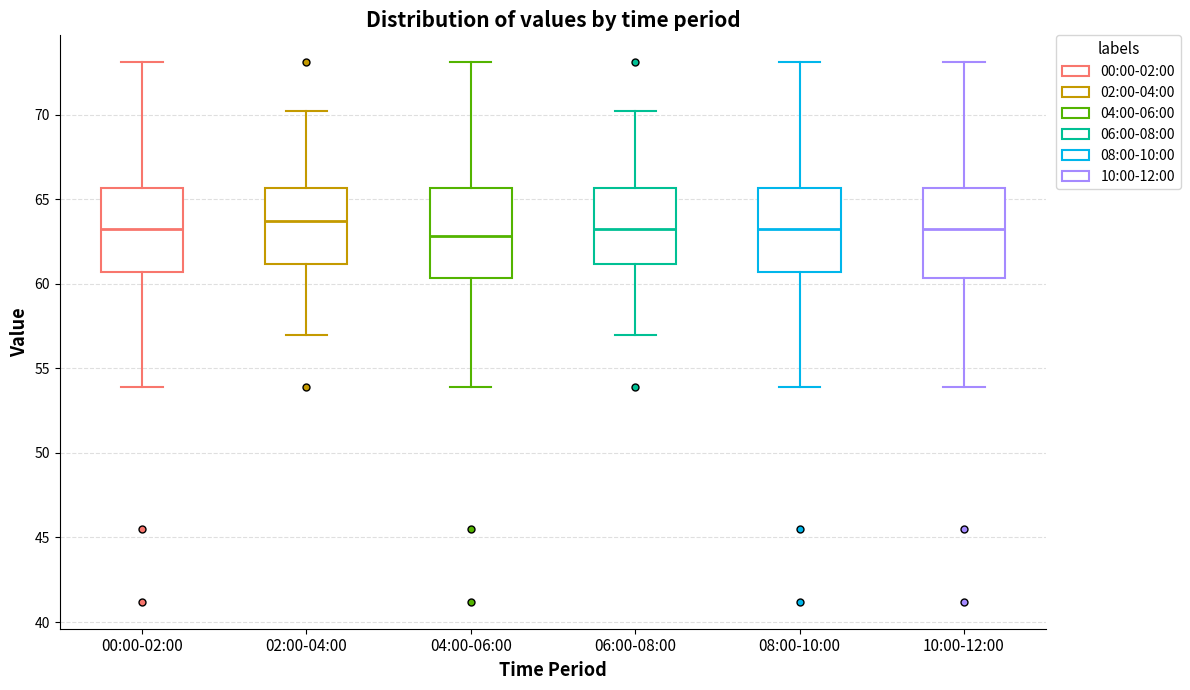

Where does the median line of the box for 08:00-10:00 sit on the y-axis? The values are not printed on the chart, so give them approximately, as read against the axis.

63.5